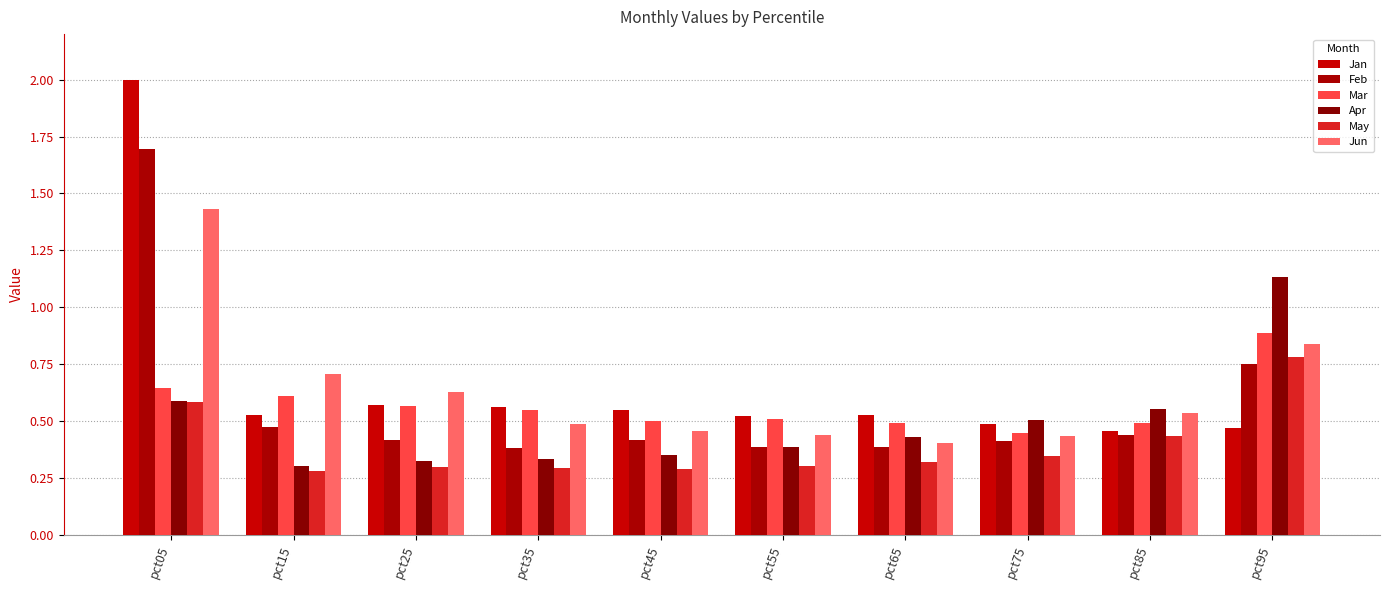

How many categories are shown in the chart?

10